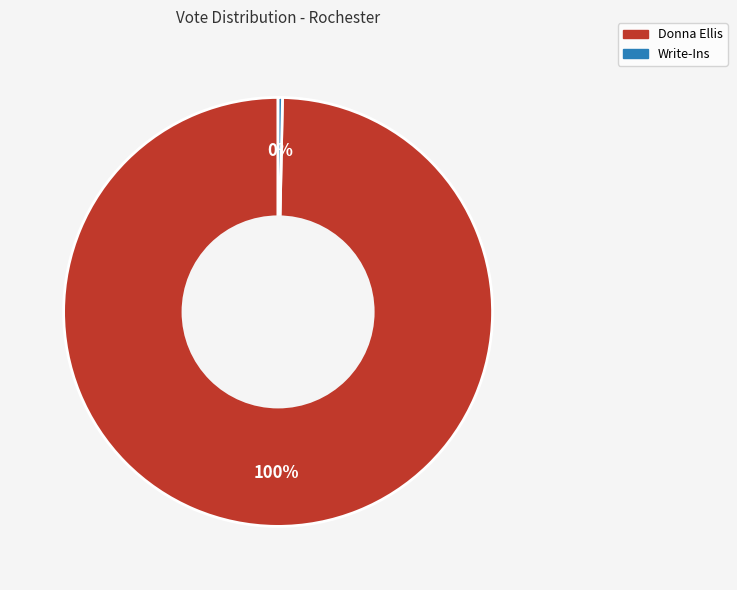

Is the sum of Write-Ins and Donna Ellis greater than half?

Yes